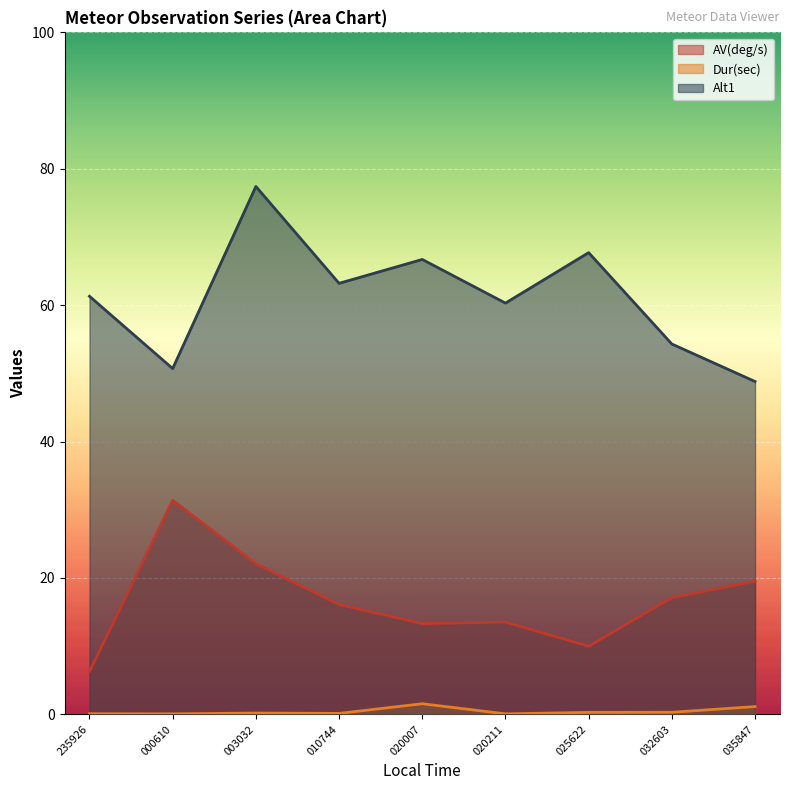

What is the difference between the maximum and minimum values in the Dur(sec) series?

1.5